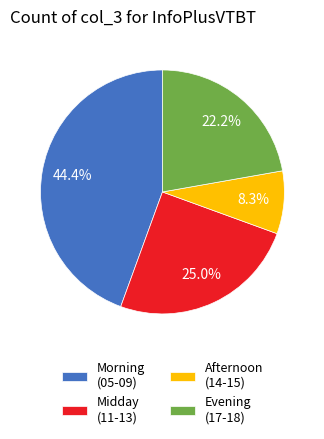

How many slices are in this pie chart?

4